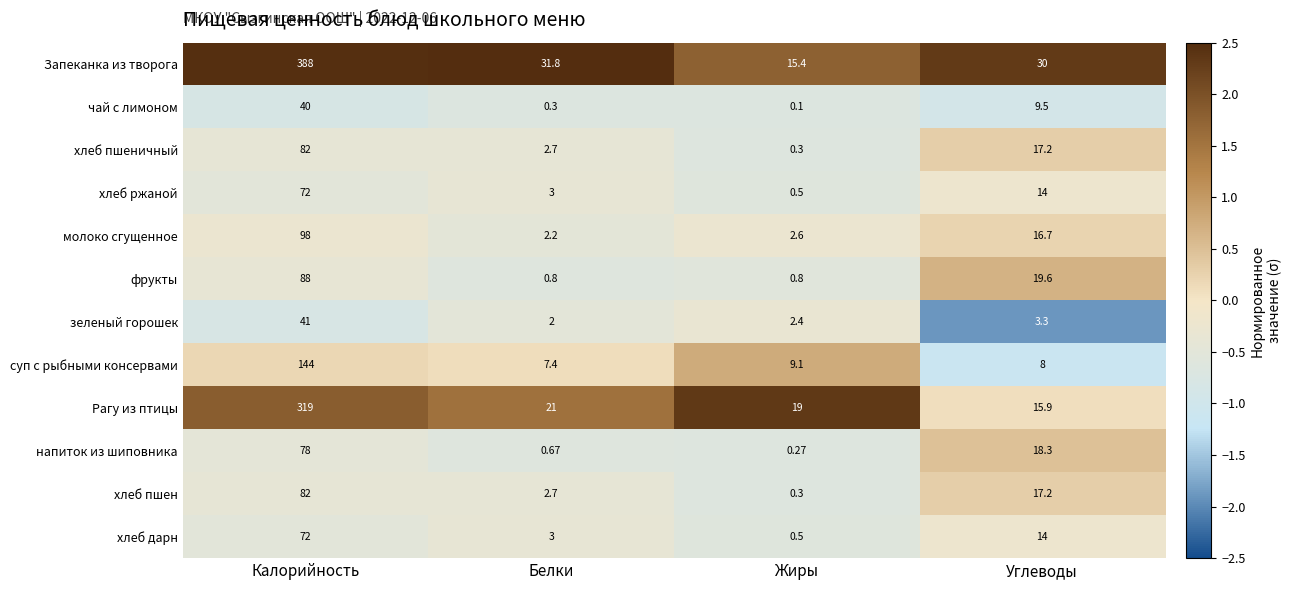

How many distinct data groups are displayed?

12